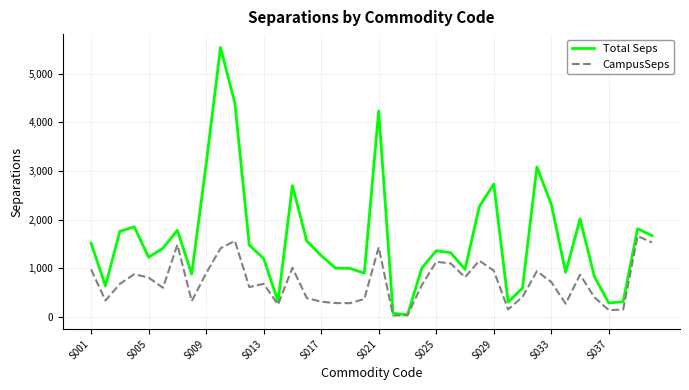

Which series has the largest total across all categories?

Total Seps